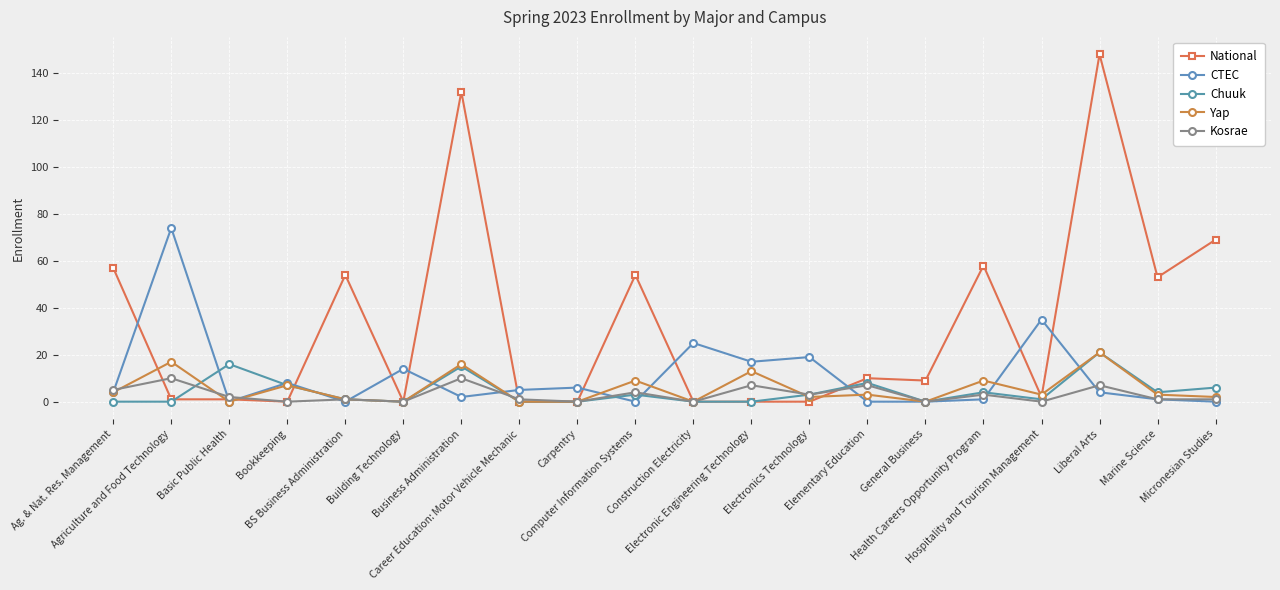

What are all the series names shown in the legend?

National, CTEC, Chuuk, Yap, Kosrae